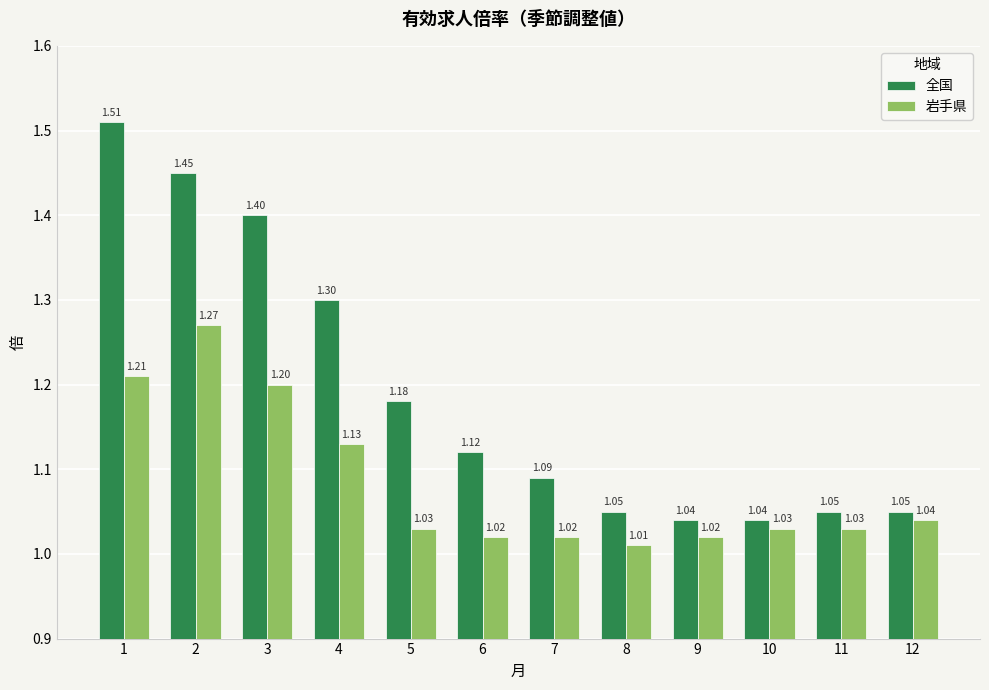

The 岩手県 series shows 0.5 at 4. True or false?

False